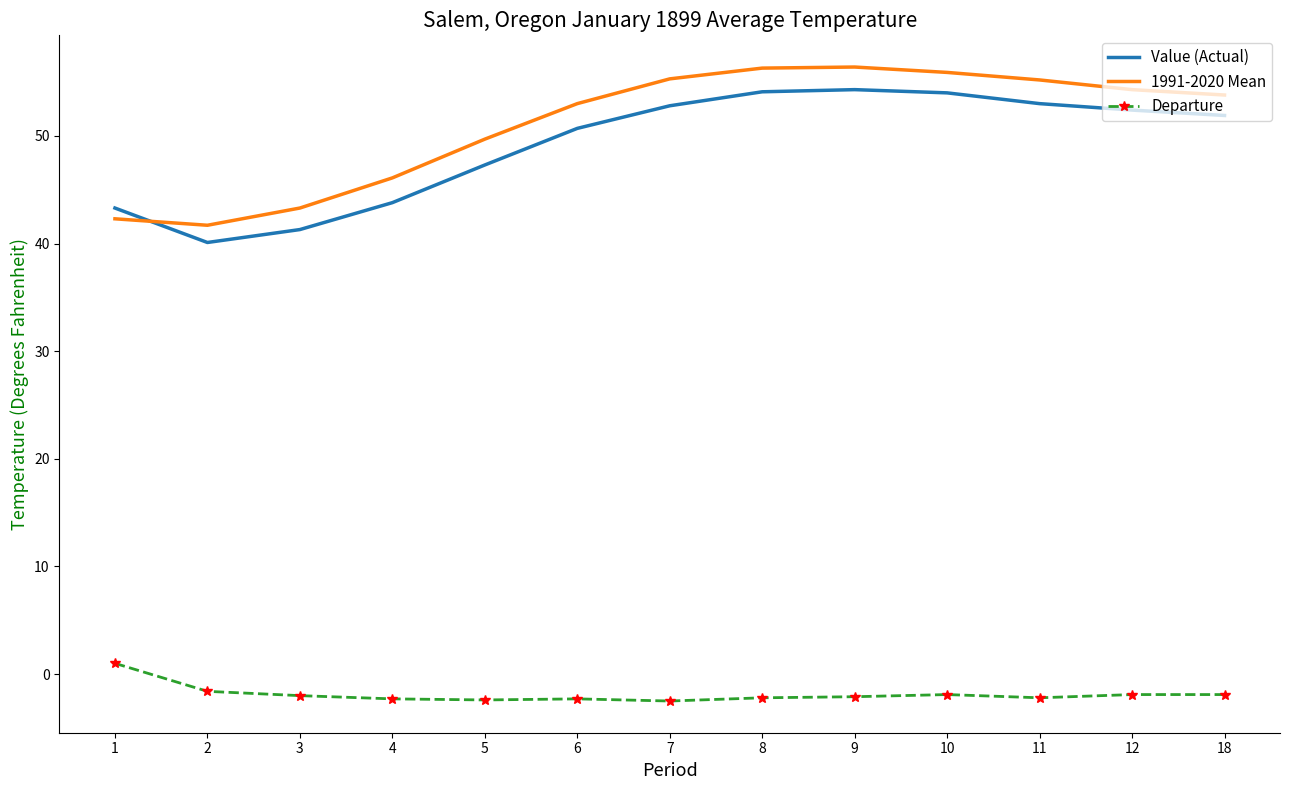

How many categories are shown in the chart?

13